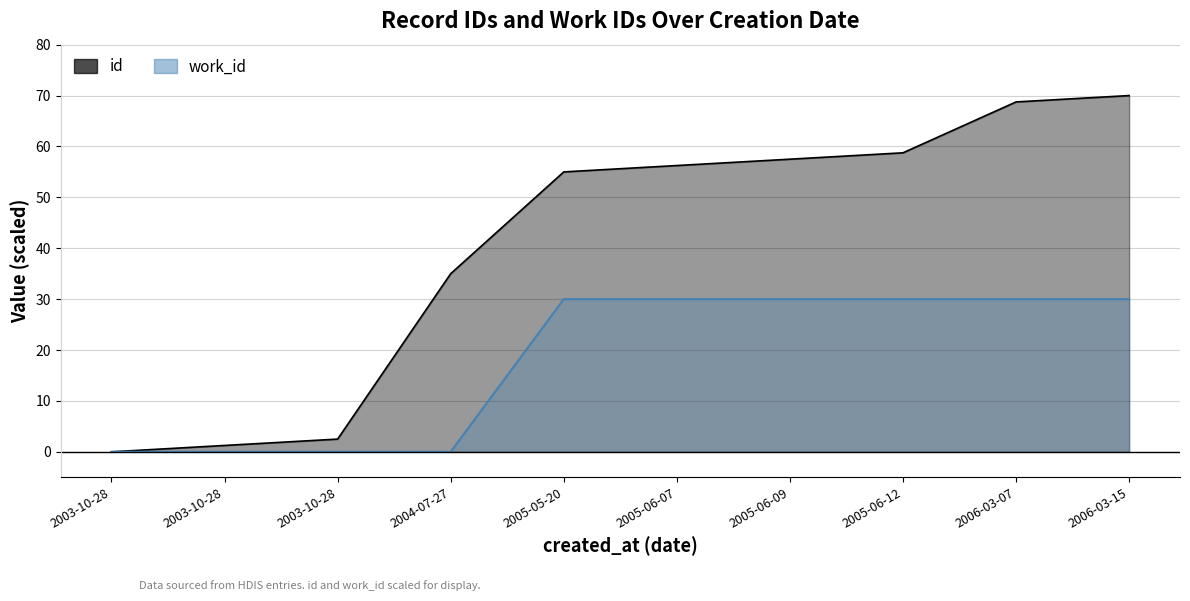

Between 2006-03-15 and 2003-10-28, which is larger?

2006-03-15